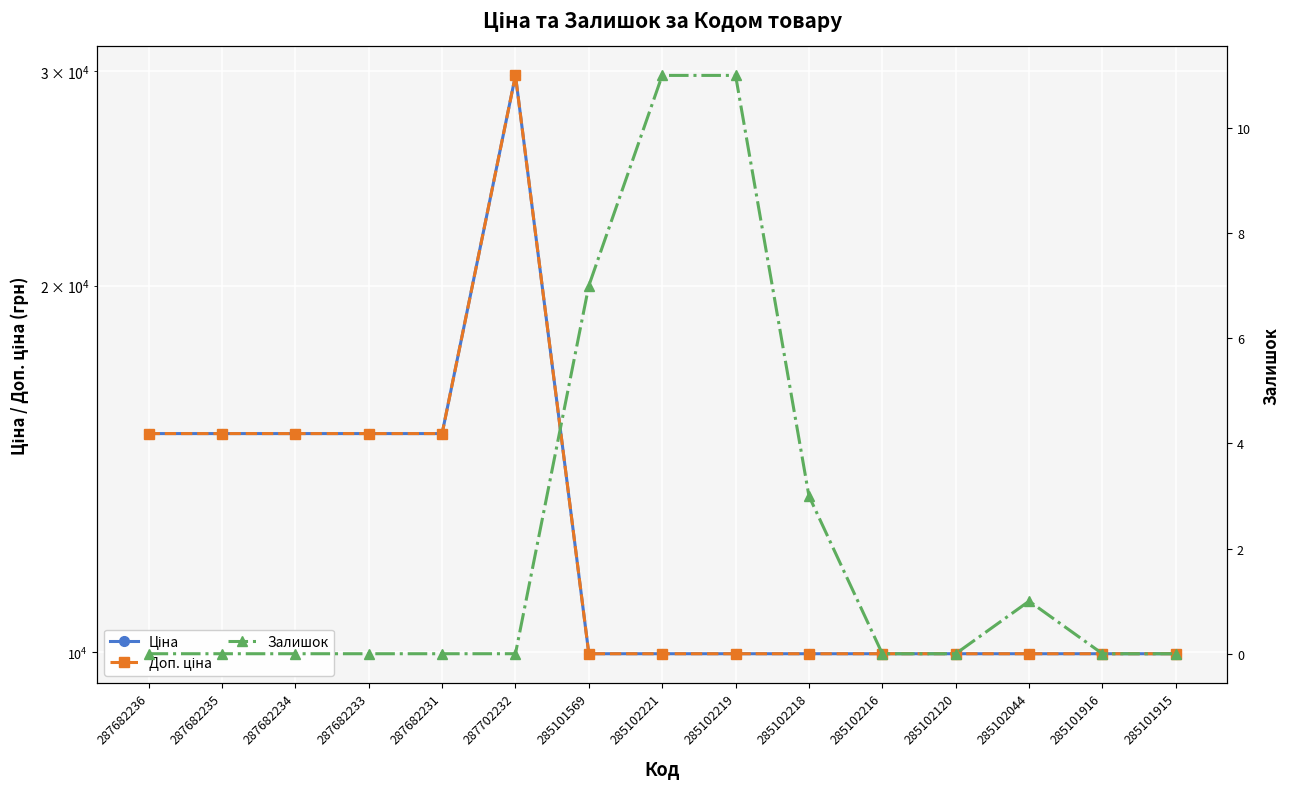

What is the label of the 10th point from the right?

287702232